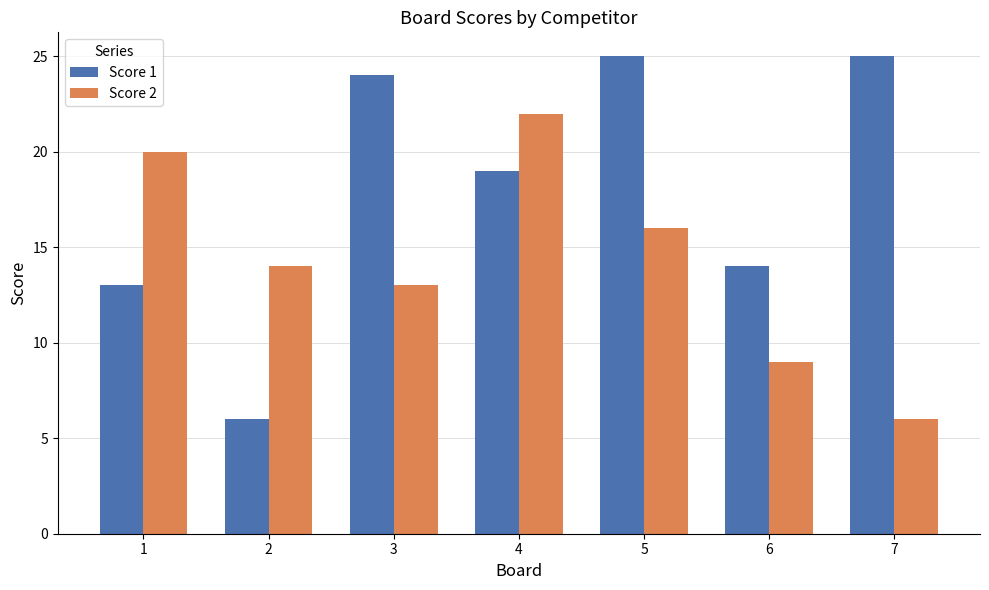

True or false: Score 2 has a value of 9 at 6.

True